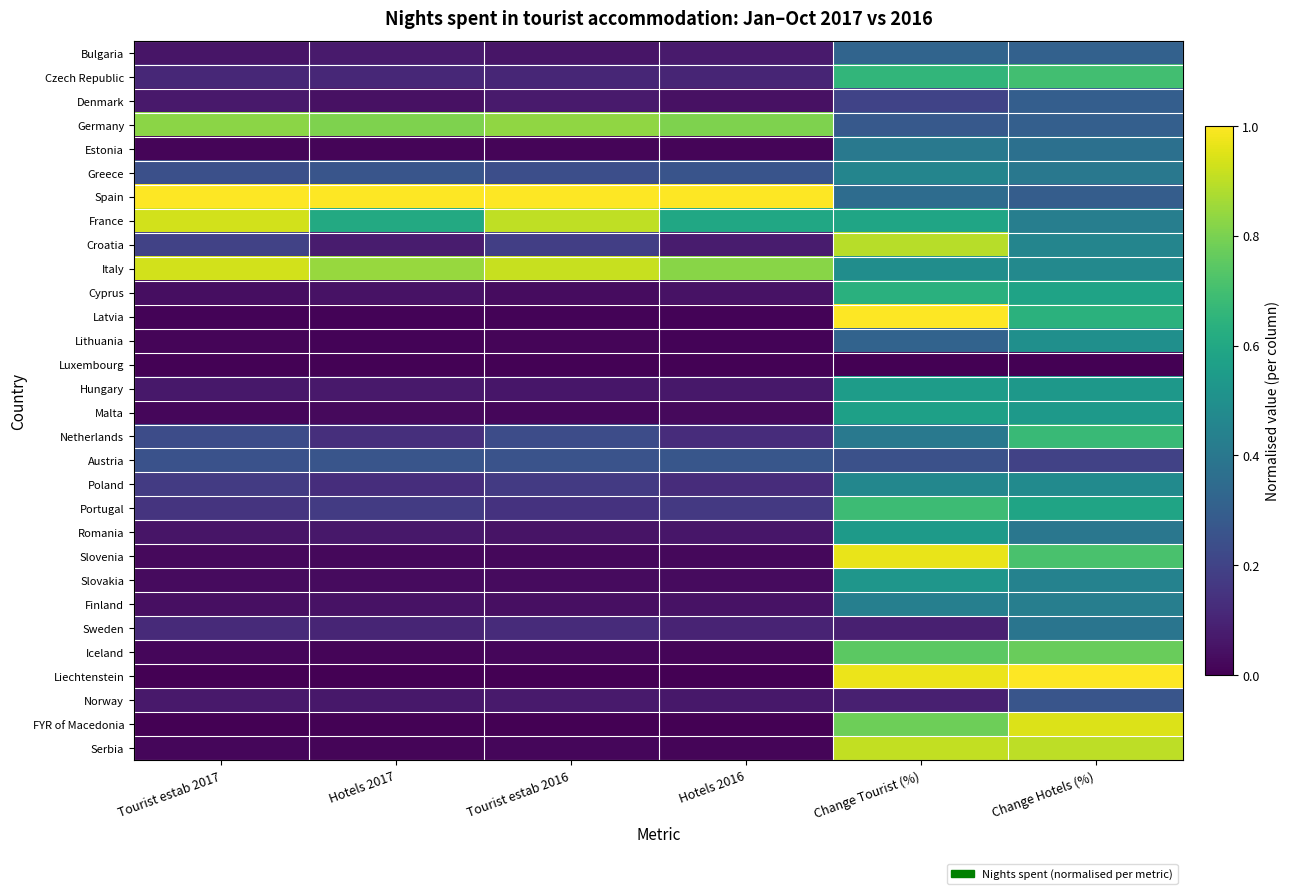

Reading left to right, transcribe all the data shown in this chart.

Bulgaria: Tourist estab 2017=0.1	Hotels 2017=0.1	Tourist estab 2016=0.1	Hotels 2016=0.1	Change Tourist (%)=0.3	Change Hotels (%)=0.3
Czech Republic: Tourist estab 2017=0.1	Hotels 2017=0.1	Tourist estab 2016=0.1	Hotels 2016=0.1	Change Tourist (%)=0.7	Change Hotels (%)=0.7
Denmark: Tourist estab 2017=0.1	Hotels 2017=0.0	Tourist estab 2016=0.1	Hotels 2016=0.0	Change Tourist (%)=0.2	Change Hotels (%)=0.3
Germany: Tourist estab 2017=0.8	Hotels 2017=0.8	Tourist estab 2016=0.8	Hotels 2016=0.8	Change Tourist (%)=0.3	Change Hotels (%)=0.3
Estonia: Tourist estab 2017=0.0	Hotels 2017=0.0	Tourist estab 2016=0.0	Hotels 2016=0.0	Change Tourist (%)=0.4	Change Hotels (%)=0.4
Greece: Tourist estab 2017=0.2	Hotels 2017=0.3	Tourist estab 2016=0.2	Hotels 2016=0.3	Change Tourist (%)=0.5	Change Hotels (%)=0.4
Spain: Tourist estab 2017=1.0	Hotels 2017=1.0	Tourist estab 2016=1.0	Hotels 2016=1.0	Change Tourist (%)=0.4	Change Hotels (%)=0.3
France: Tourist estab 2017=0.9	Hotels 2017=0.6	Tourist estab 2016=0.9	Hotels 2016=0.6	Change Tourist (%)=0.6	Change Hotels (%)=0.4
Croatia: Tourist estab 2017=0.2	Hotels 2017=0.1	Tourist estab 2016=0.2	Hotels 2016=0.1	Change Tourist (%)=0.9	Change Hotels (%)=0.5
Italy: Tourist estab 2017=0.9	Hotels 2017=0.8	Tourist estab 2016=0.9	Hotels 2016=0.8	Change Tourist (%)=0.5	Change Hotels (%)=0.5
Cyprus: Tourist estab 2017=0.0	Hotels 2017=0.1	Tourist estab 2016=0.0	Hotels 2016=0.0	Change Tourist (%)=0.6	Change Hotels (%)=0.6
Latvia: Tourist estab 2017=0.0	Hotels 2017=0.0	Tourist estab 2016=0.0	Hotels 2016=0.0	Change Tourist (%)=1.0	Change Hotels (%)=0.6
Lithuania: Tourist estab 2017=0.0	Hotels 2017=0.0	Tourist estab 2016=0.0	Hotels 2016=0.0	Change Tourist (%)=0.3	Change Hotels (%)=0.5
Luxembourg: Tourist estab 2017=0.0	Hotels 2017=0.0	Tourist estab 2016=0.0	Hotels 2016=0.0	Change Tourist (%)=0.0	Change Hotels (%)=0.0
Hungary: Tourist estab 2017=0.1	Hotels 2017=0.1	Tourist estab 2016=0.1	Hotels 2016=0.1	Change Tourist (%)=0.6	Change Hotels (%)=0.5
Malta: Tourist estab 2017=0.0	Hotels 2017=0.0	Tourist estab 2016=0.0	Hotels 2016=0.0	Change Tourist (%)=0.6	Change Hotels (%)=0.5
Netherlands: Tourist estab 2017=0.2	Hotels 2017=0.1	Tourist estab 2016=0.2	Hotels 2016=0.1	Change Tourist (%)=0.4	Change Hotels (%)=0.7
Austria: Tourist estab 2017=0.3	Hotels 2017=0.3	Tourist estab 2016=0.3	Hotels 2016=0.3	Change Tourist (%)=0.2	Change Hotels (%)=0.2
Poland: Tourist estab 2017=0.2	Hotels 2017=0.1	Tourist estab 2016=0.2	Hotels 2016=0.1	Change Tourist (%)=0.5	Change Hotels (%)=0.5
Portugal: Tourist estab 2017=0.2	Hotels 2017=0.2	Tourist estab 2016=0.1	Hotels 2016=0.2	Change Tourist (%)=0.7	Change Hotels (%)=0.6
Romania: Tourist estab 2017=0.1	Hotels 2017=0.1	Tourist estab 2016=0.1	Hotels 2016=0.1	Change Tourist (%)=0.5	Change Hotels (%)=0.4
Slovenia: Tourist estab 2017=0.0	Hotels 2017=0.0	Tourist estab 2016=0.0	Hotels 2016=0.0	Change Tourist (%)=1.0	Change Hotels (%)=0.7
Slovakia: Tourist estab 2017=0.0	Hotels 2017=0.0	Tourist estab 2016=0.0	Hotels 2016=0.0	Change Tourist (%)=0.5	Change Hotels (%)=0.4
Finland: Tourist estab 2017=0.0	Hotels 2017=0.0	Tourist estab 2016=0.0	Hotels 2016=0.0	Change Tourist (%)=0.4	Change Hotels (%)=0.4
Sweden: Tourist estab 2017=0.1	Hotels 2017=0.1	Tourist estab 2016=0.1	Hotels 2016=0.1	Change Tourist (%)=0.1	Change Hotels (%)=0.4
Iceland: Tourist estab 2017=0.0	Hotels 2017=0.0	Tourist estab 2016=0.0	Hotels 2016=0.0	Change Tourist (%)=0.7	Change Hotels (%)=0.8
Liechtenstein: Tourist estab 2017=0.0	Hotels 2017=0.0	Tourist estab 2016=0.0	Hotels 2016=0.0	Change Tourist (%)=1.0	Change Hotels (%)=1.0
Norway: Tourist estab 2017=0.1	Hotels 2017=0.1	Tourist estab 2016=0.1	Hotels 2016=0.1	Change Tourist (%)=0.1	Change Hotels (%)=0.3
FYR of Macedonia: Tourist estab 2017=0.0	Hotels 2017=0.0	Tourist estab 2016=0.0	Hotels 2016=0.0	Change Tourist (%)=0.8	Change Hotels (%)=0.9
Serbia: Tourist estab 2017=0.0	Hotels 2017=0.0	Tourist estab 2016=0.0	Hotels 2016=0.0	Change Tourist (%)=0.9	Change Hotels (%)=0.9